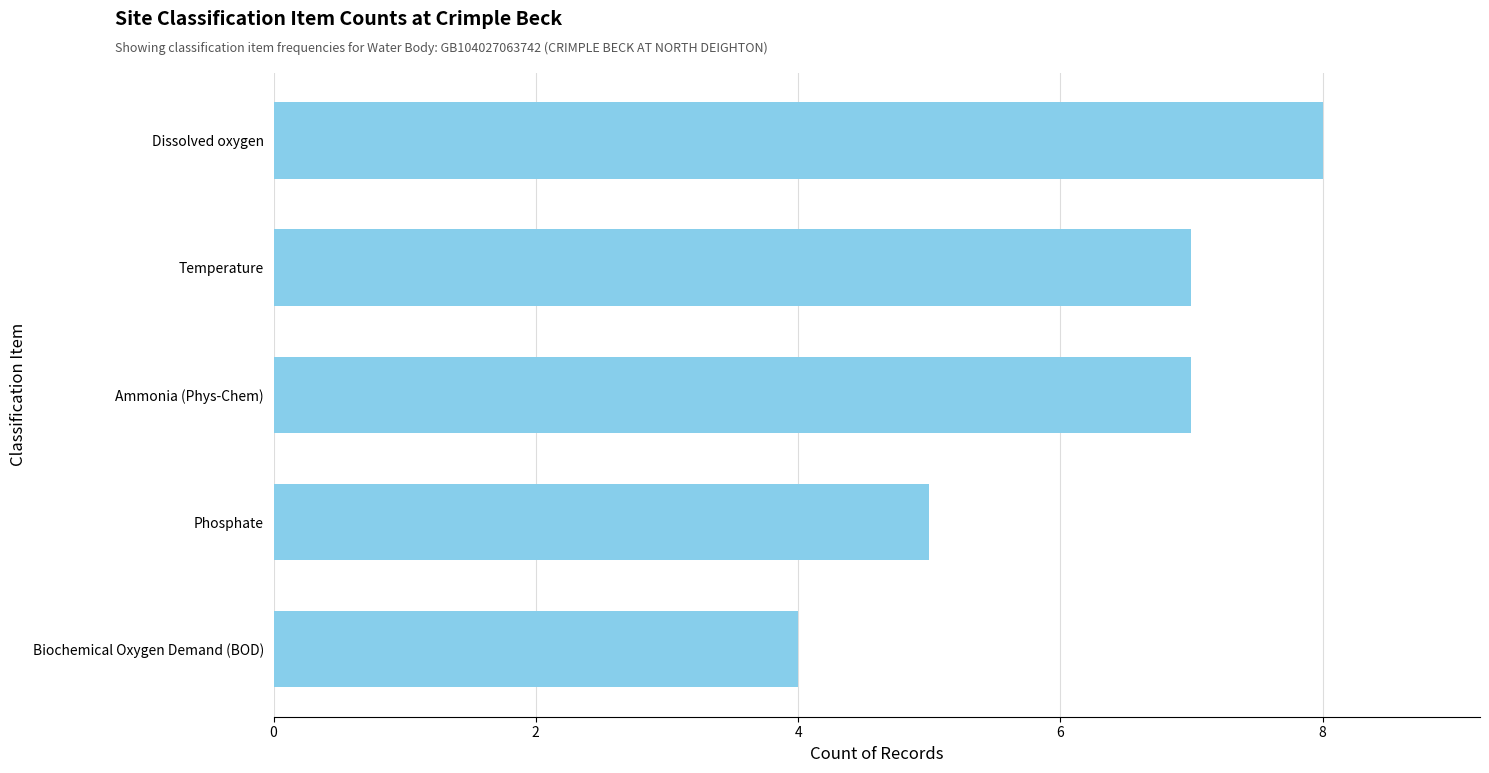

How many categories are shown in the chart?

5